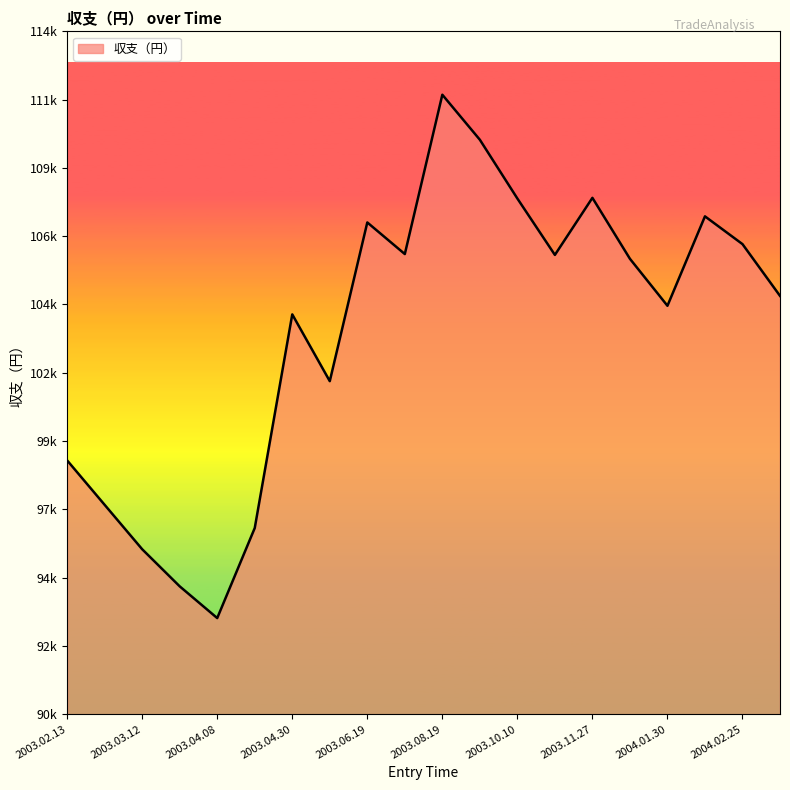

What is the maximum value shown in the chart?

111857.8